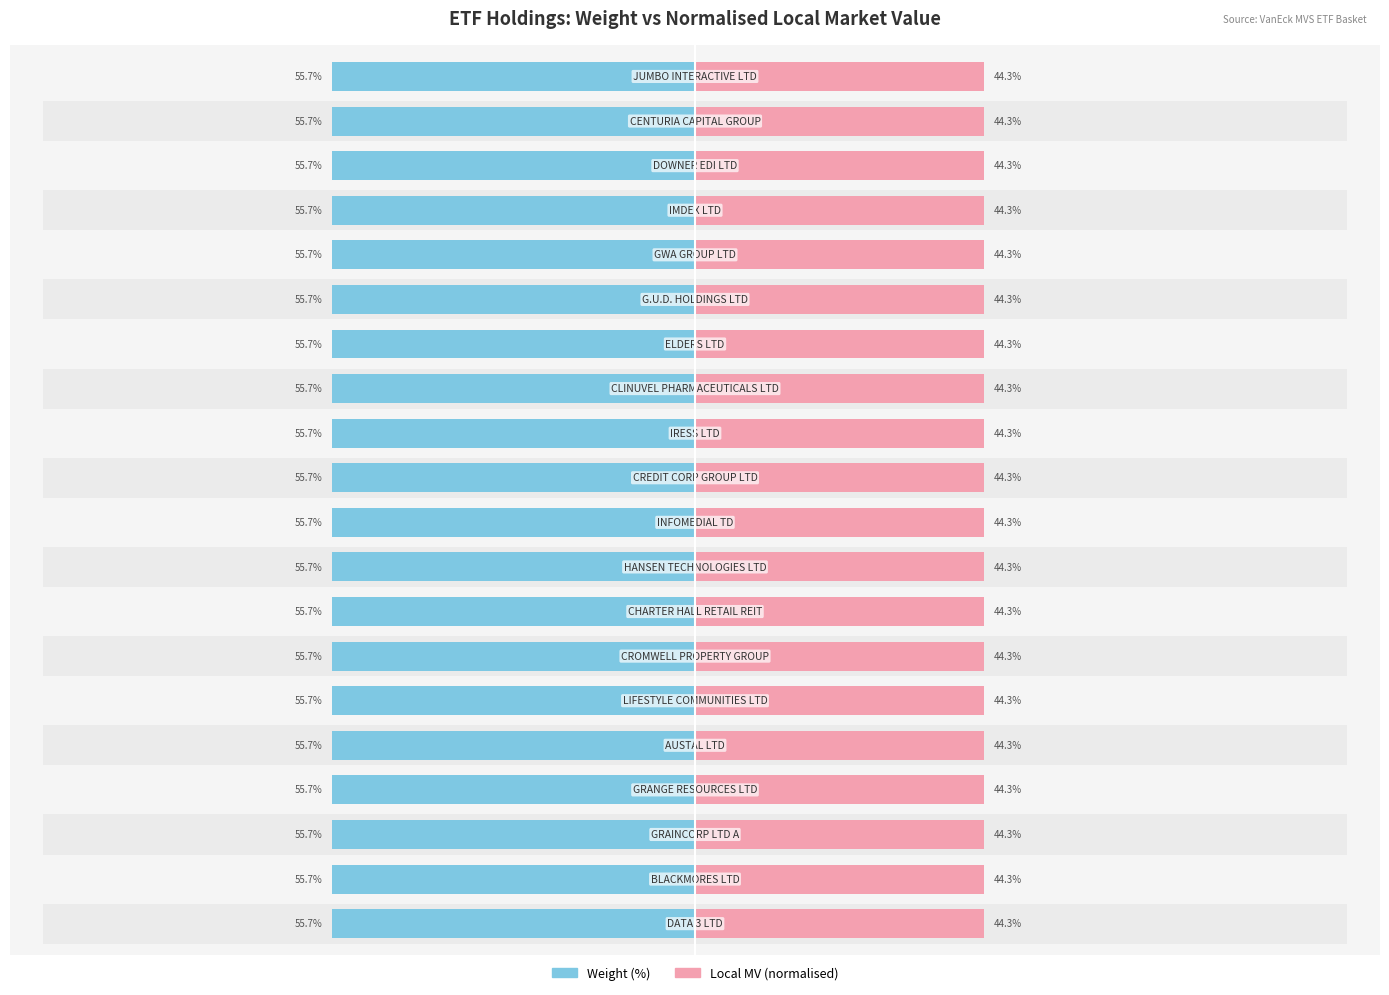

The Weight (%) series shows -24.5 at 16. True or false?

False